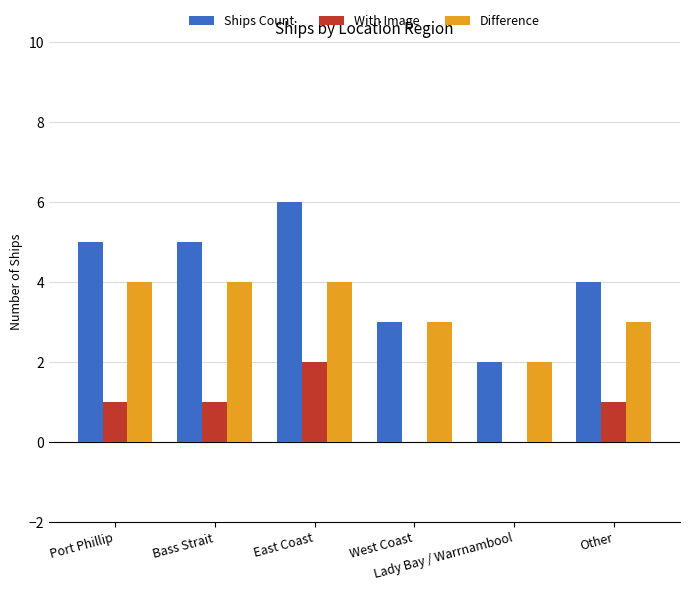

True or false: With Image has a value of 0 at Lady Bay / Warrnambool.

True